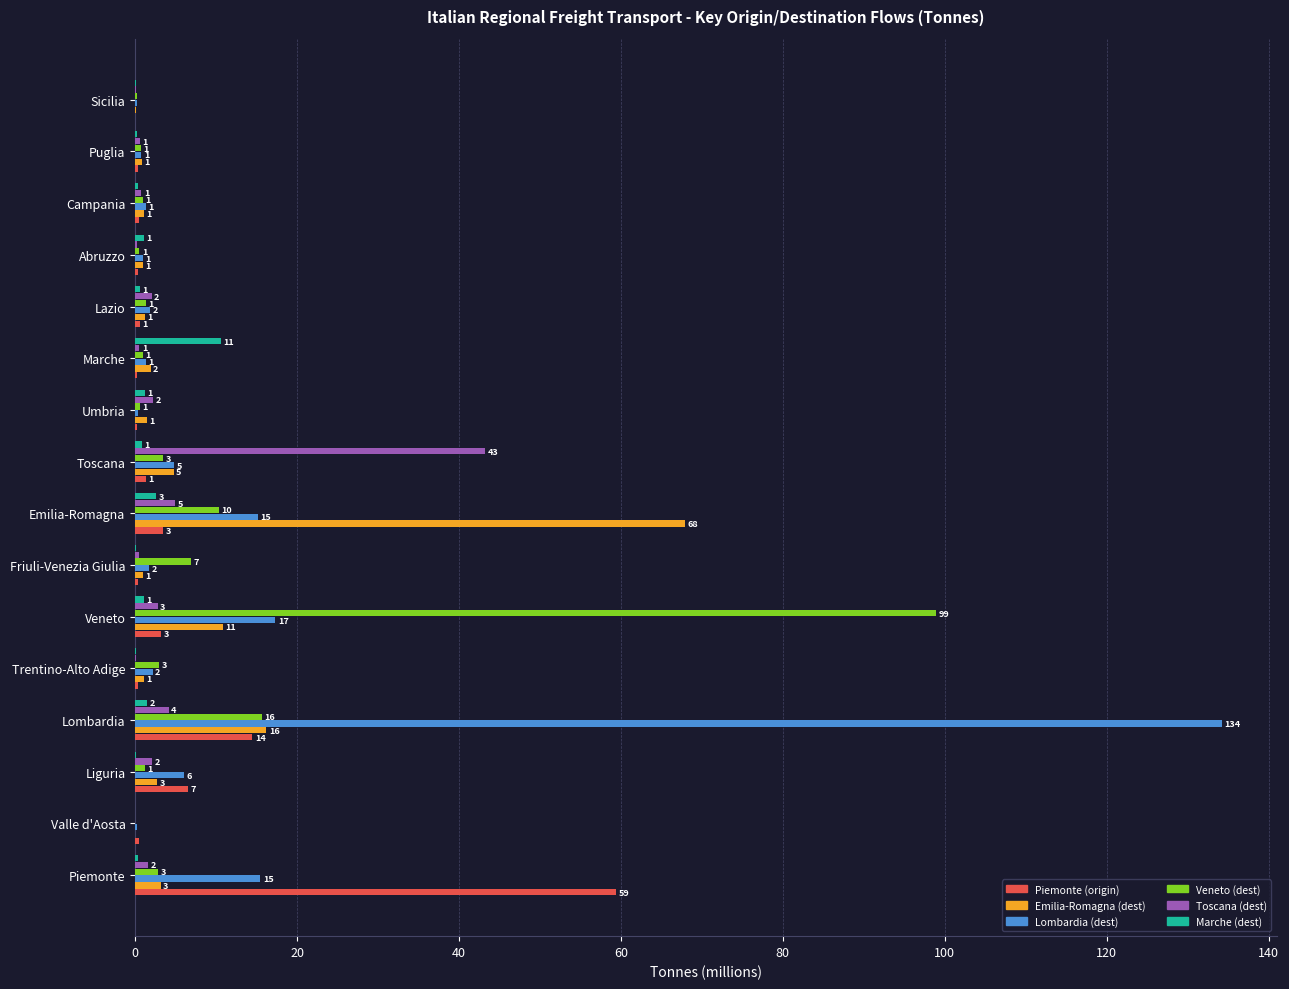

Which series changed the most between Veneto and Emilia-Romagna?

Veneto (dest)